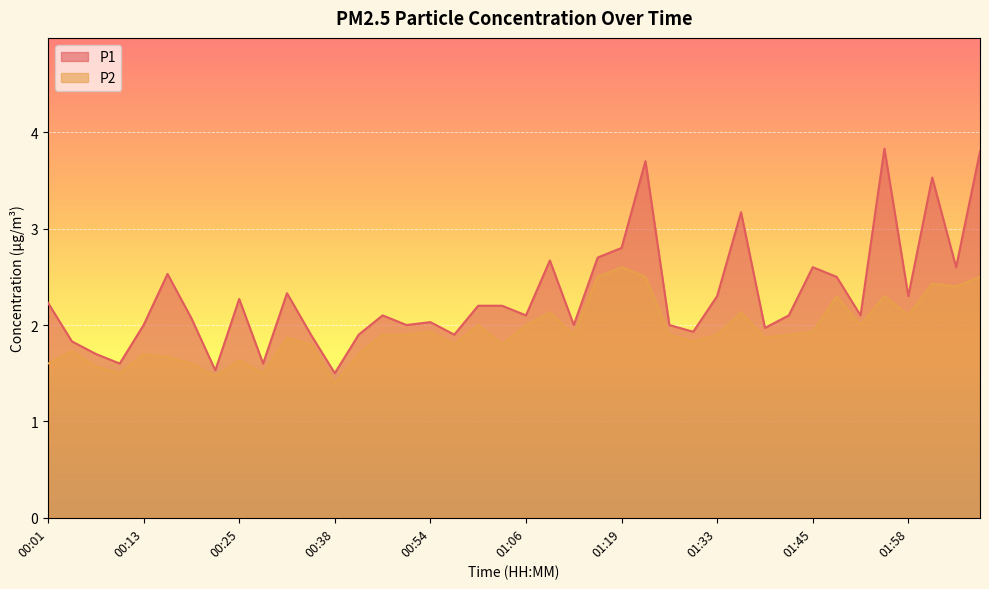

What is the approximate value of P2 at 01:15?

2.5